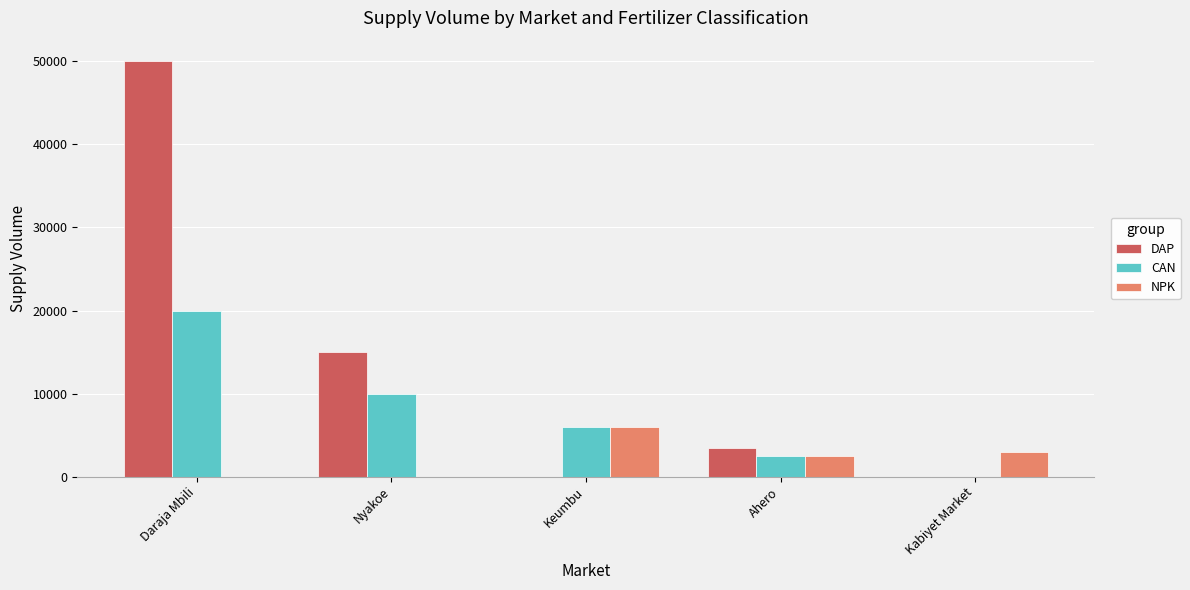

What is the sum of all NPK values?

11500